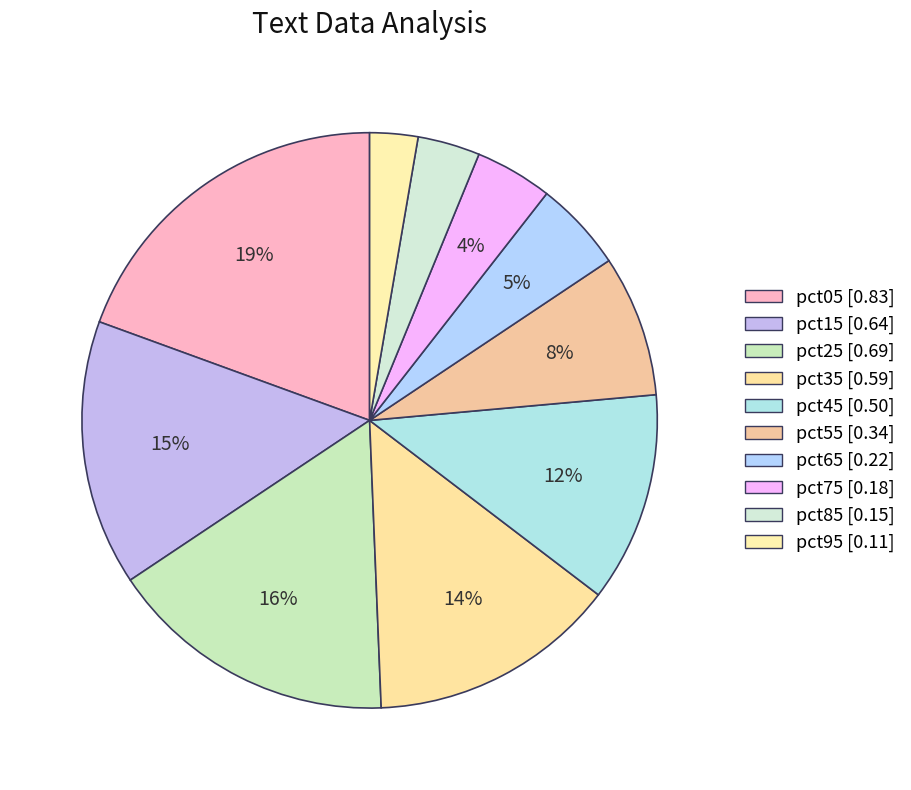

What is the smallest slice in the pie chart?

pct95